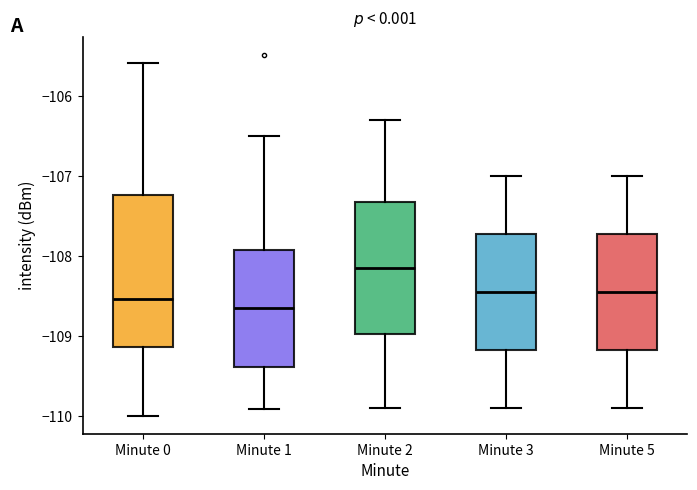

Which box is the tallest, from its lower edge to its upper edge?

Minute 0